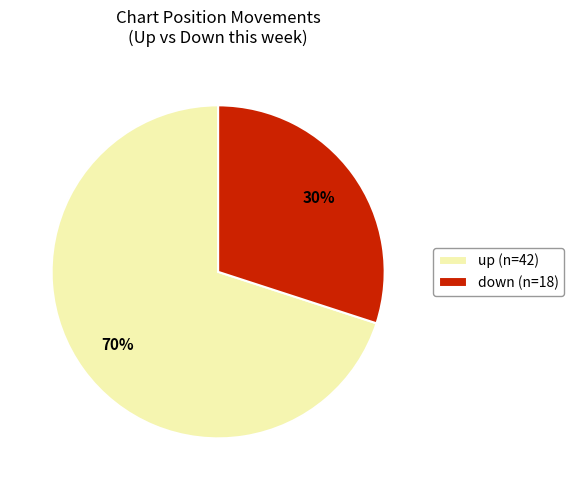

Which category accounts for the majority?

up